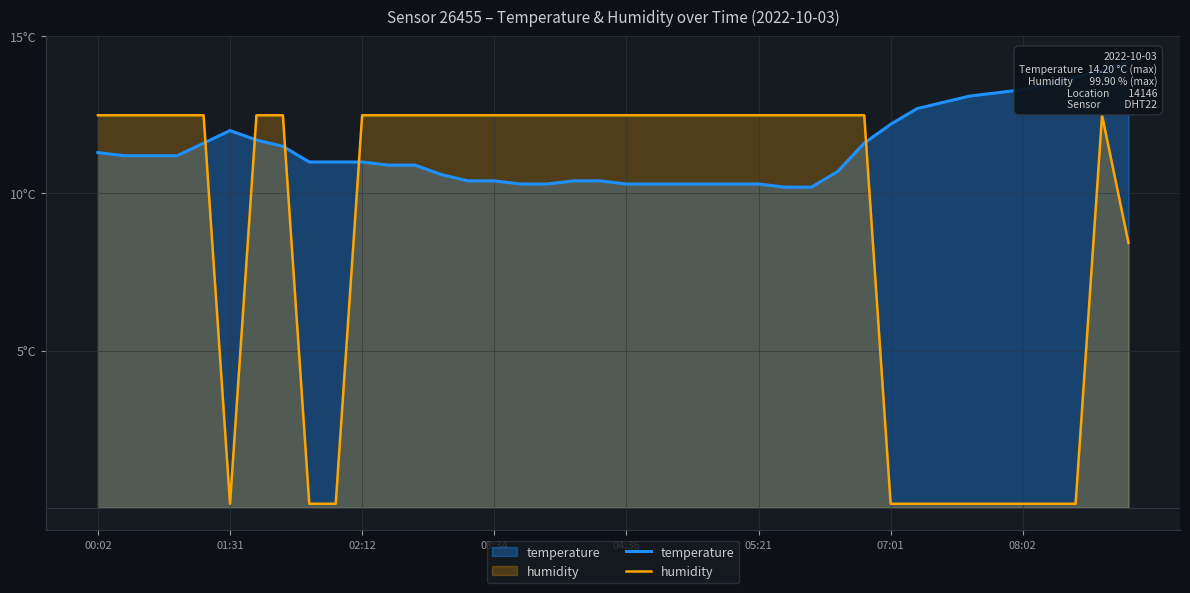

Which series has the widest spread of values?

humidity